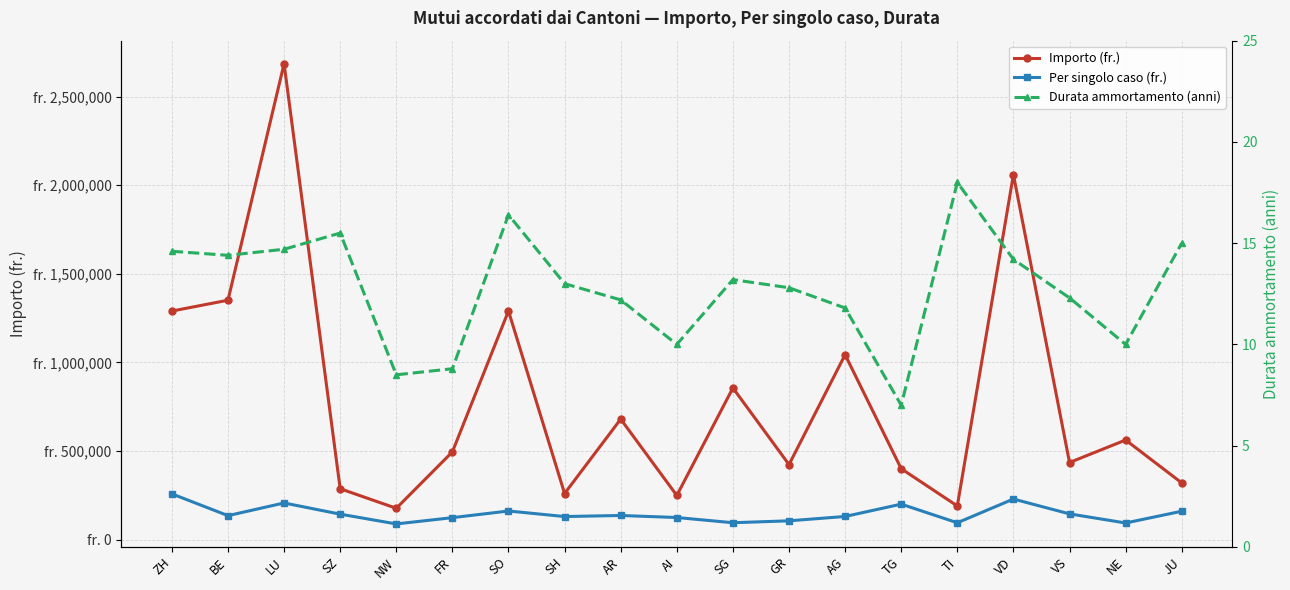

Which series changed the most between AI and TI?

Importo (fr.)